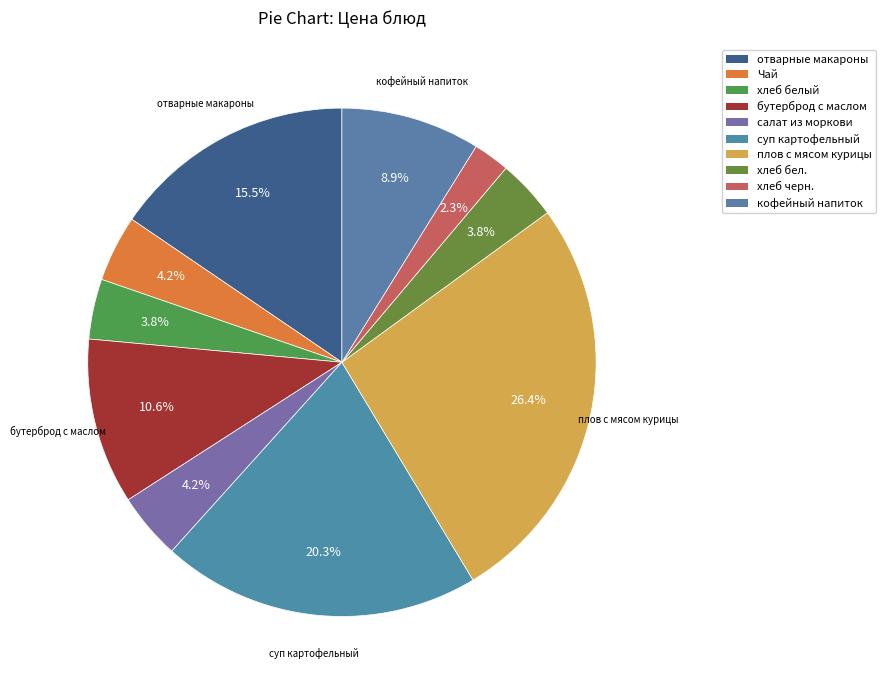

Is there a majority slice in this chart?

No